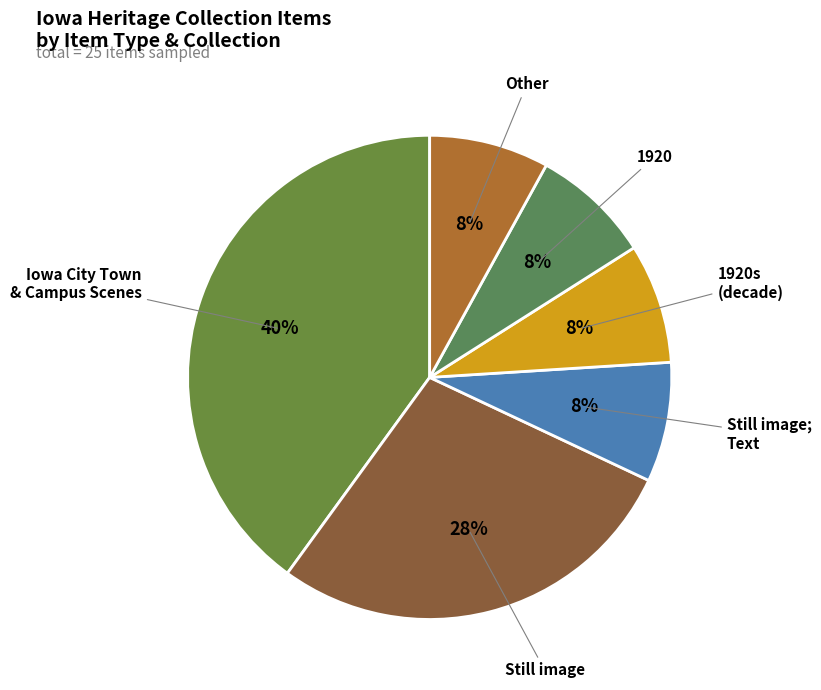

Which category has the biggest portion of the pie?

Iowa City Town & Campus Scenes